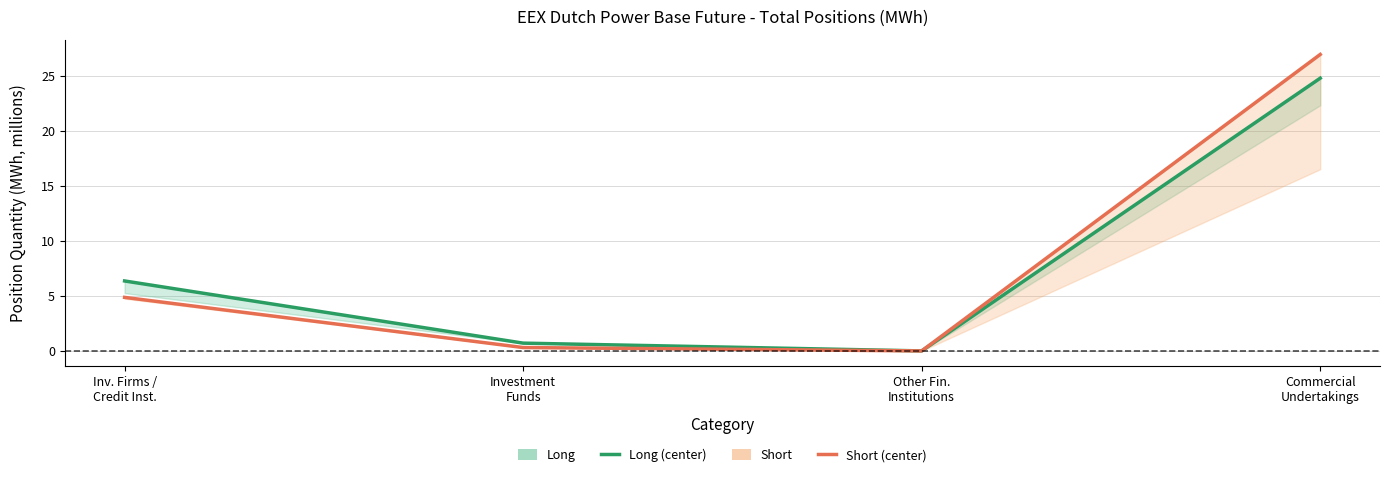

How many data points does each series have?

4